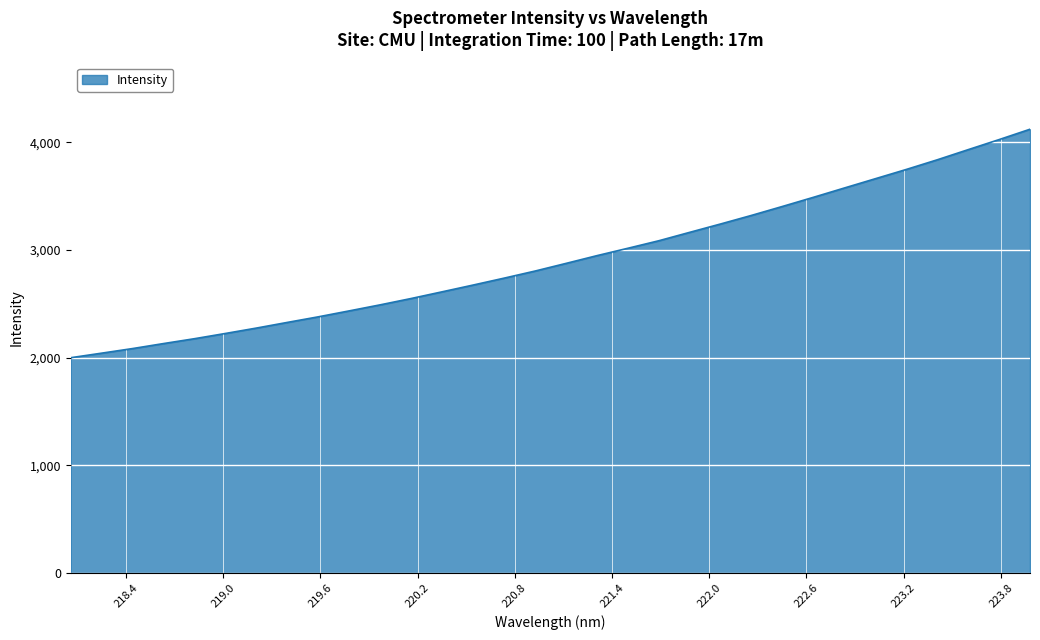

What is the difference between the maximum and minimum values?

2122.1